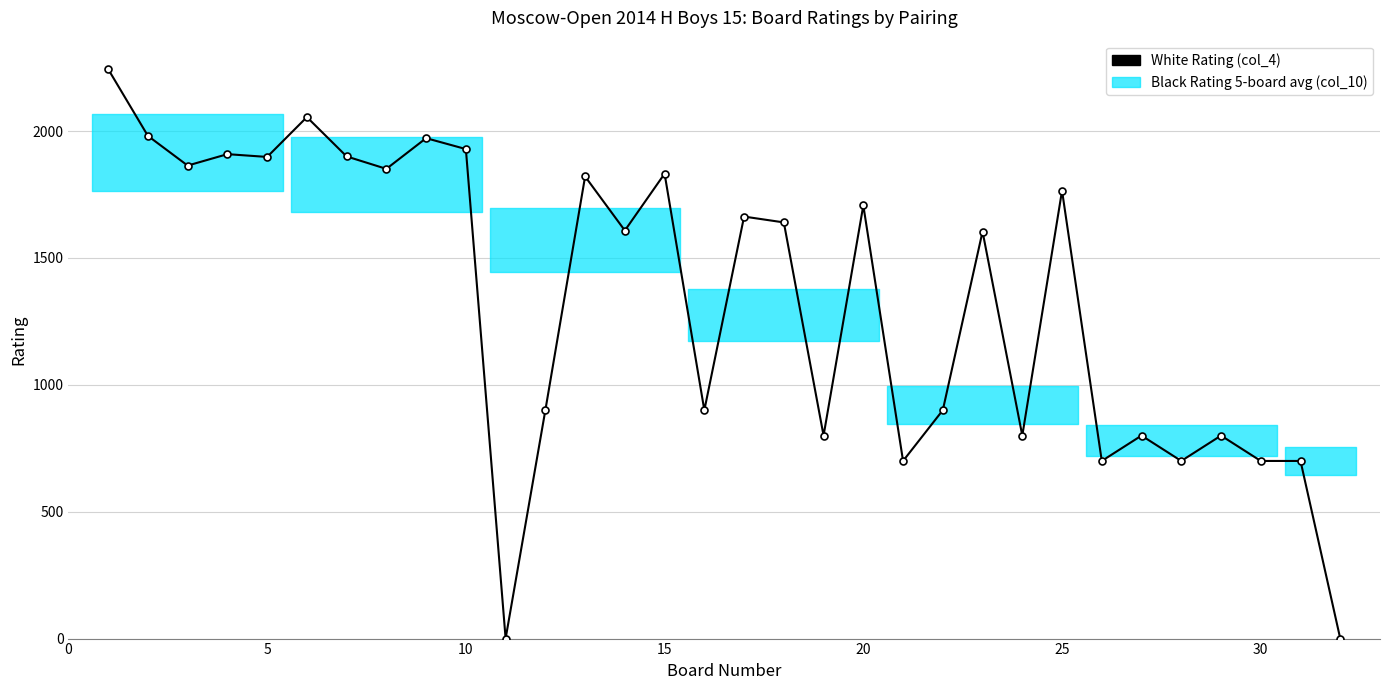

True or false: the data shows 387 at 20.

False